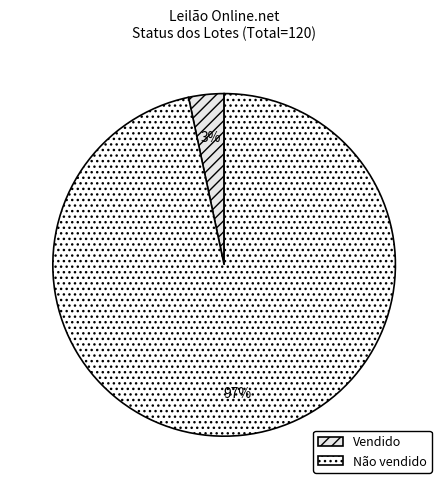

To the nearest percent, what is the average slice percentage?

50%